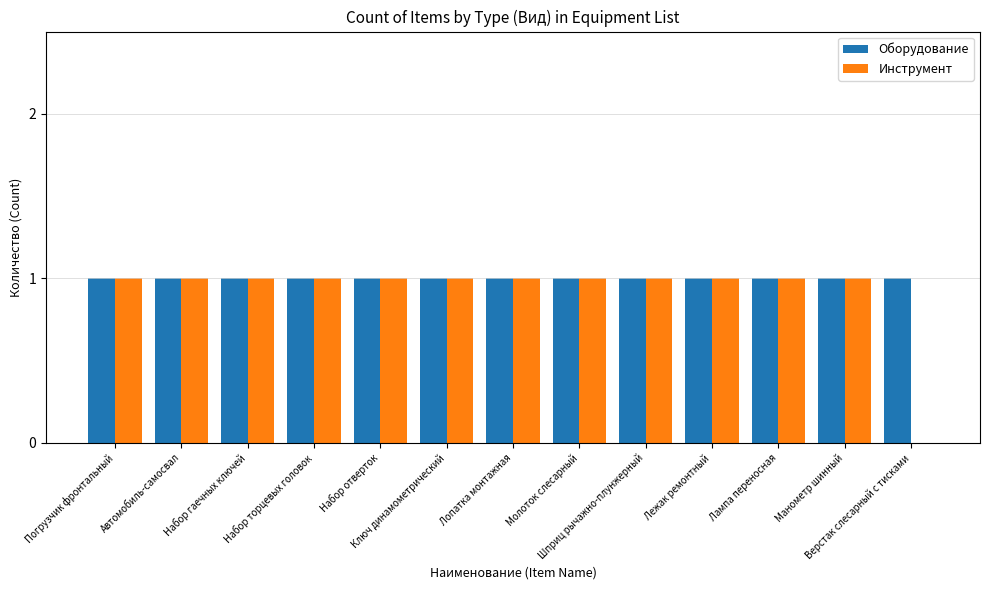

What is the sum of all Оборудование values?

13